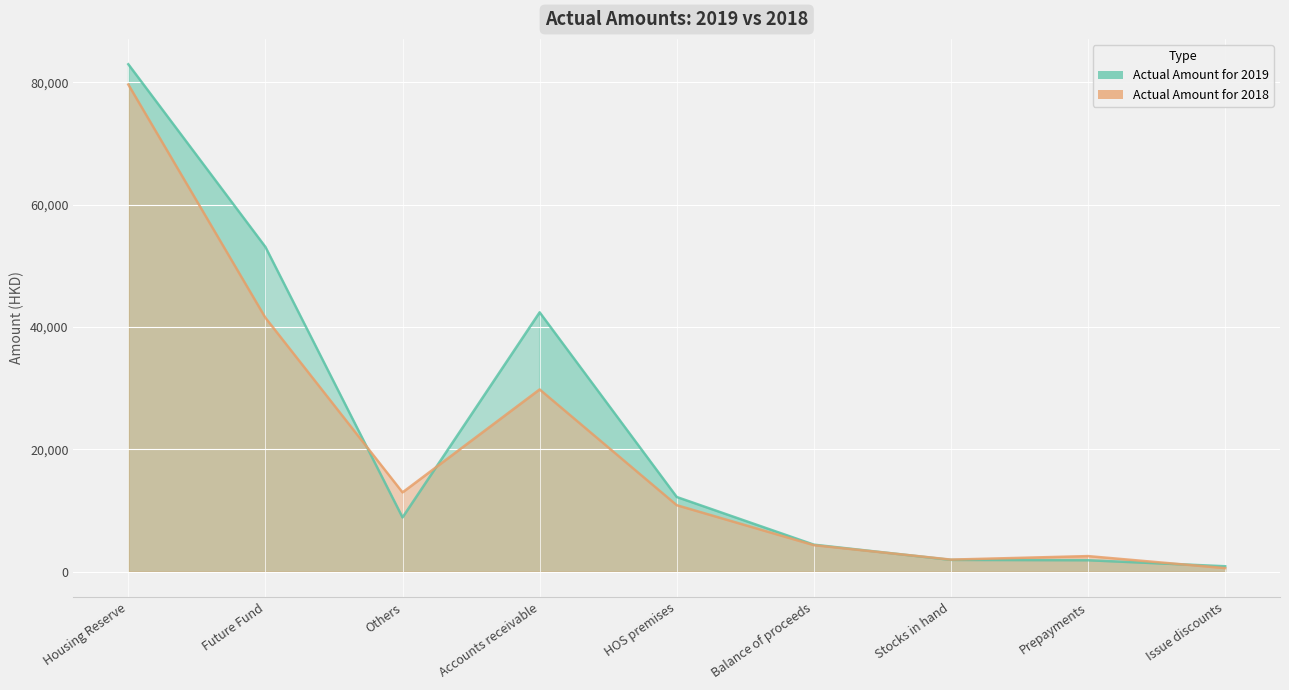

At Future Fund, list the series in order from smallest to largest.

Actual Amount for 2018, Actual Amount for 2019